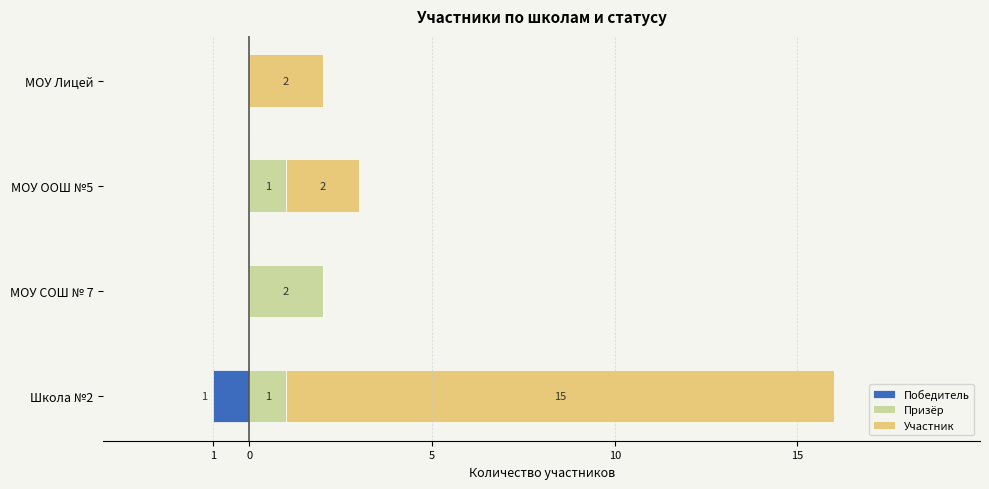

How many distinct data groups are displayed?

3